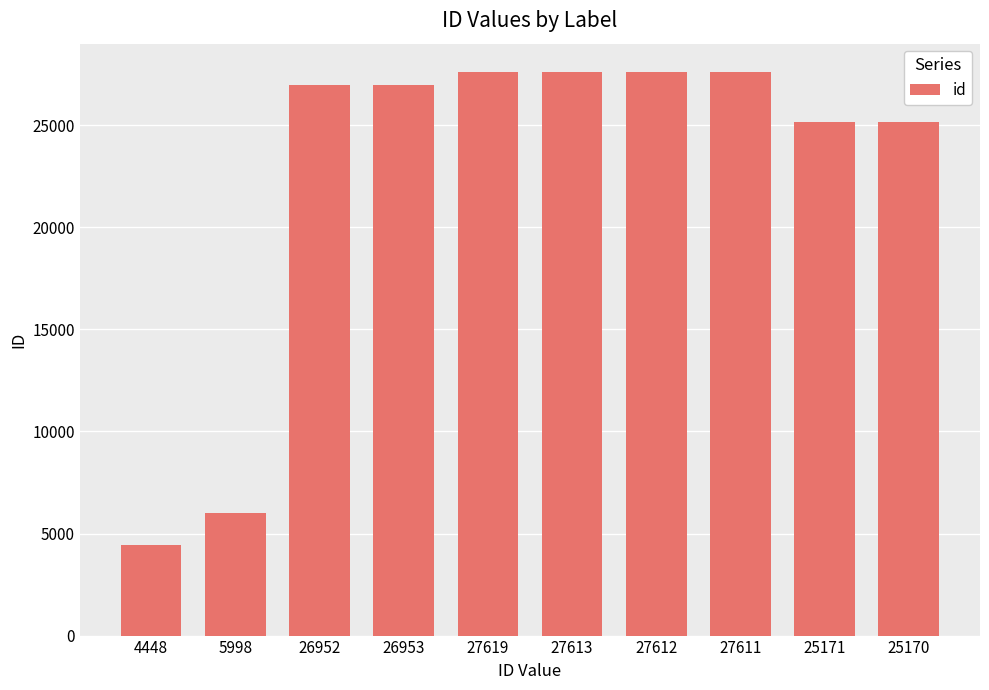

At which category does the chart reach its minimum across all series?

4448